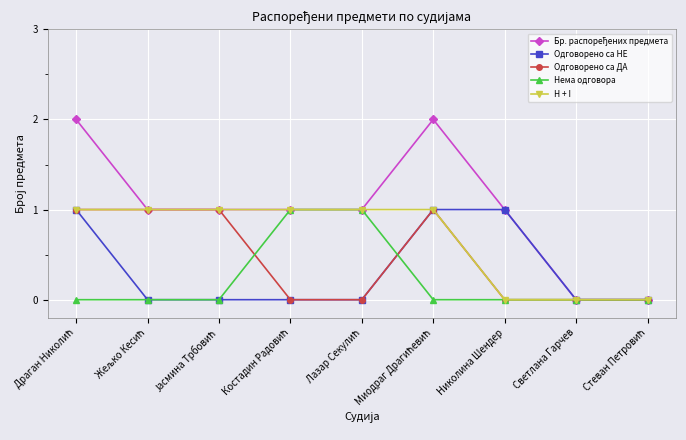

How many H + I values are between 0 and 1?

9